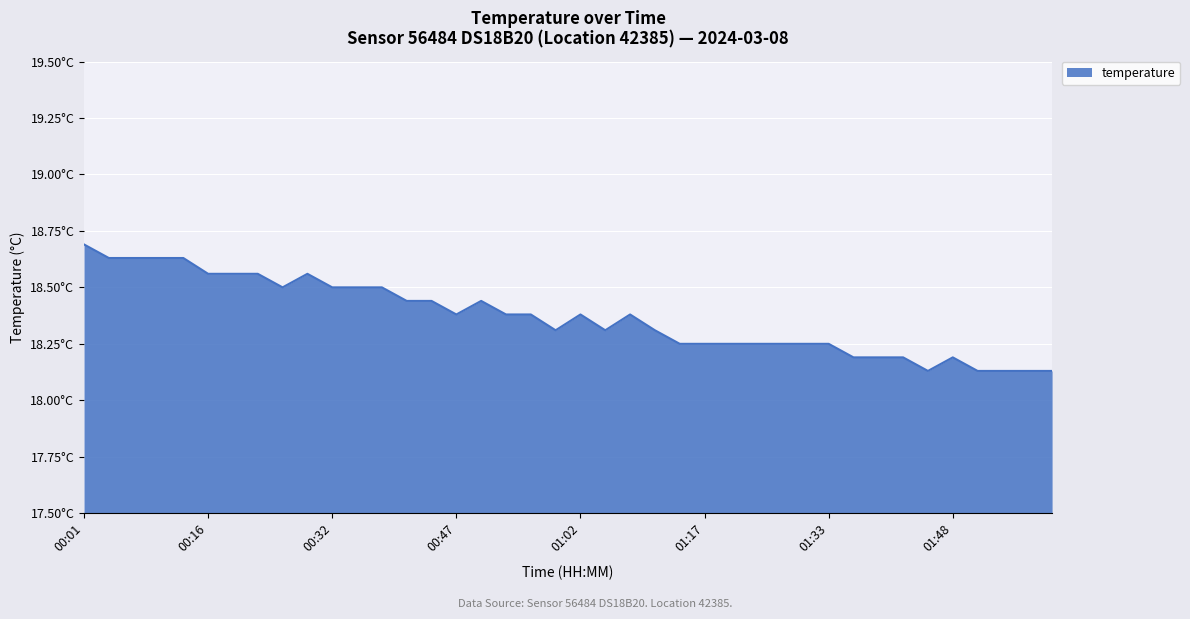

Reading right to left, extract all data points from this chart.

18.1	18.1	18.1	18.1	18.2	18.1	18.2	18.2	18.2	18.2	18.2	18.2	18.2	18.2	18.2	18.2	18.3	18.4	18.3	18.4	18.3	18.4	18.4	18.4	18.4	18.4	18.4	18.5	18.5	18.5	18.6	18.5	18.6	18.6	18.6	18.6	18.6	18.6	18.6	18.7